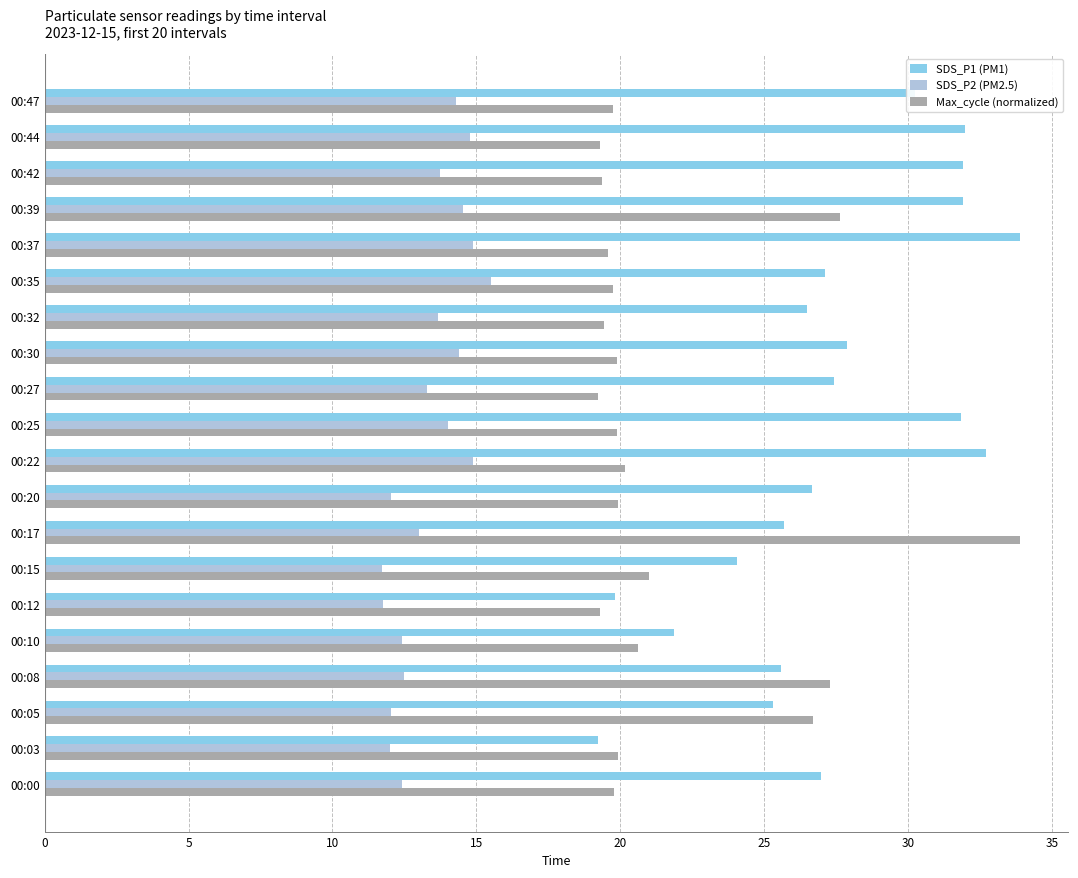

What is the average value of the SDS_P2 (PM2.5) series?

13.4